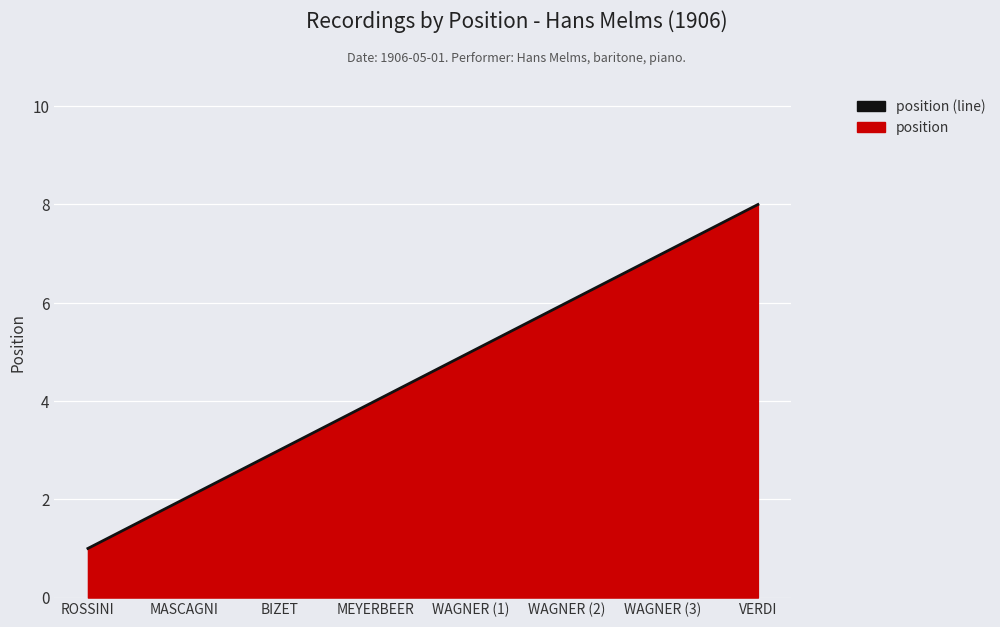

Which category has the highest value across all series?

VERDI